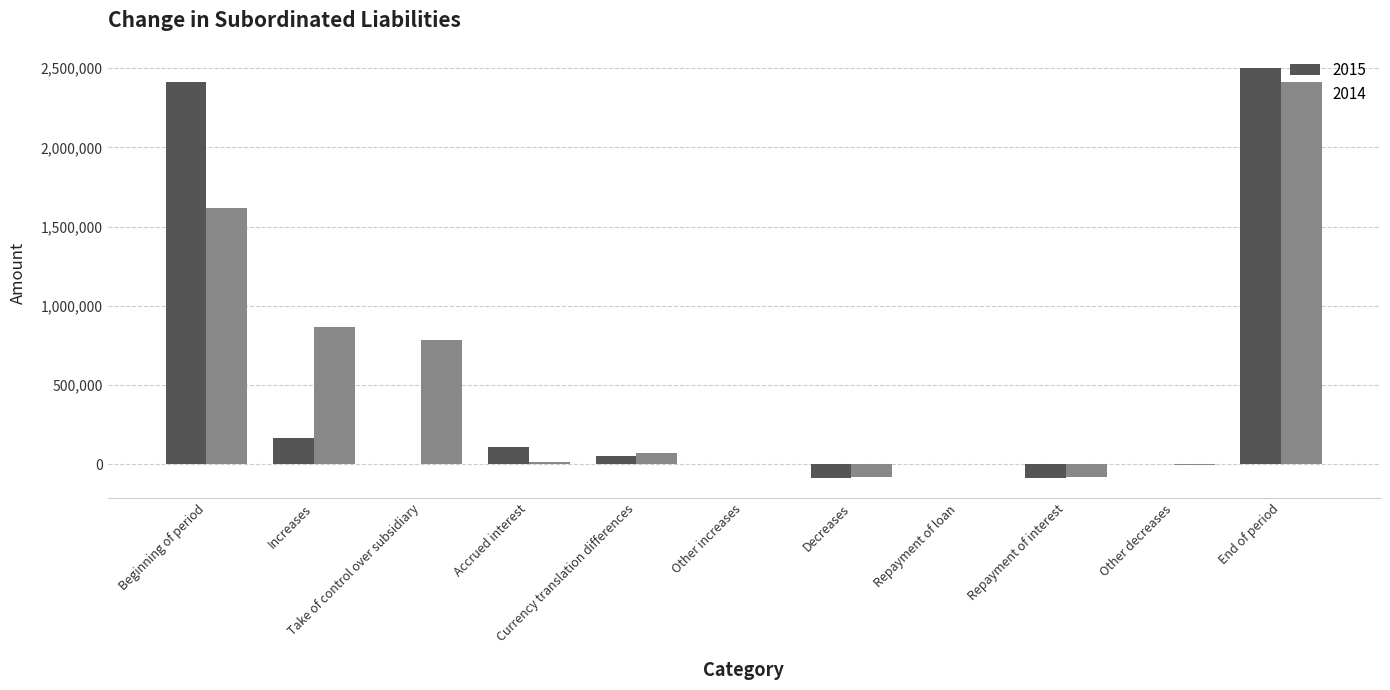

What is the greatest value displayed?

2499163